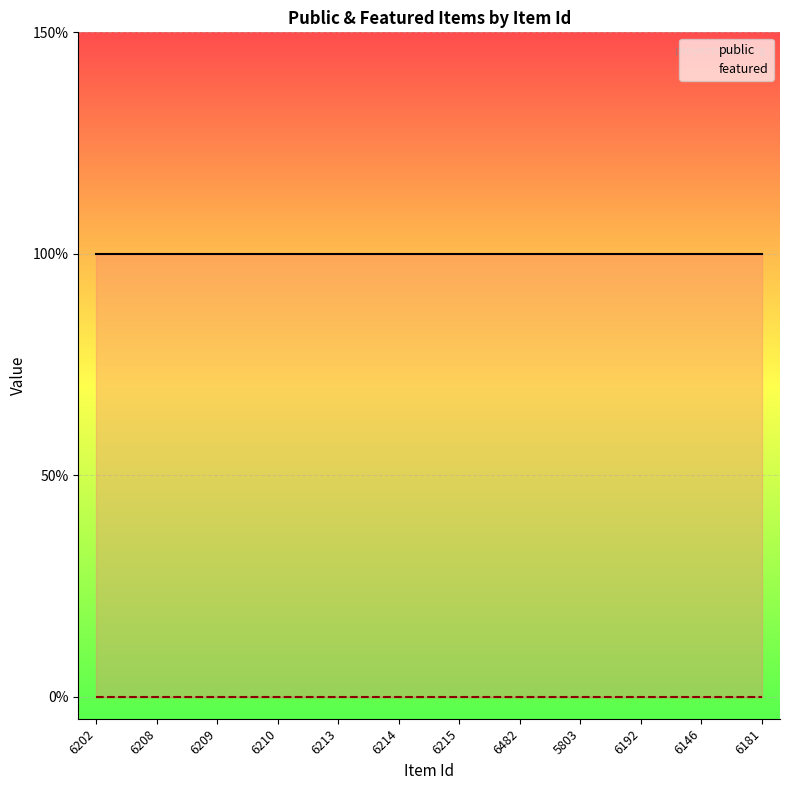

What position from the left is 6482?

8